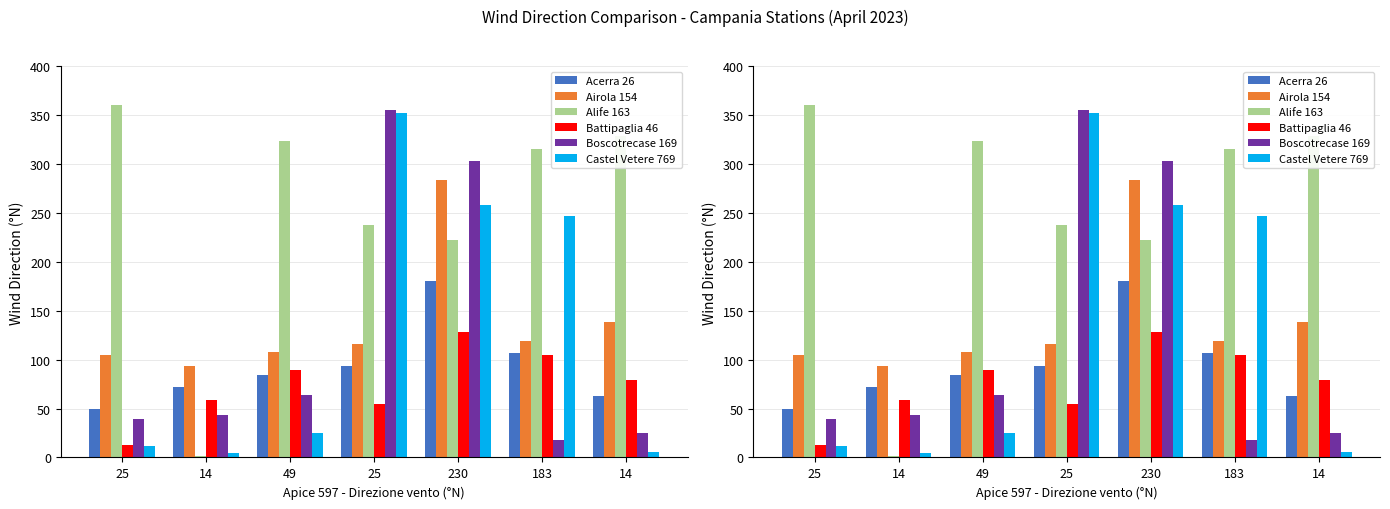

Between 183 and 25, which is larger?

183